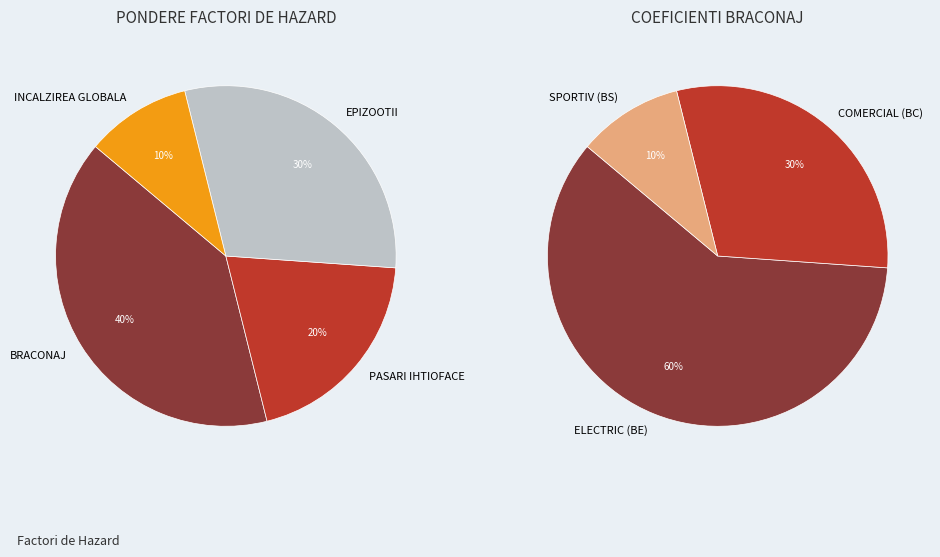

True or false: BRACONAJ accounts for 31% of the total.

False